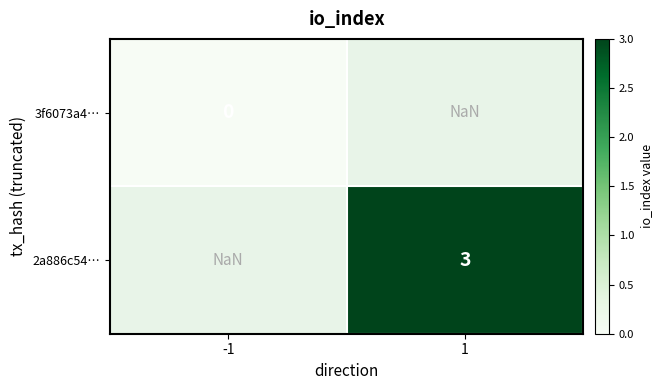

Which series has the largest range (max minus min)?

3f6073a4…